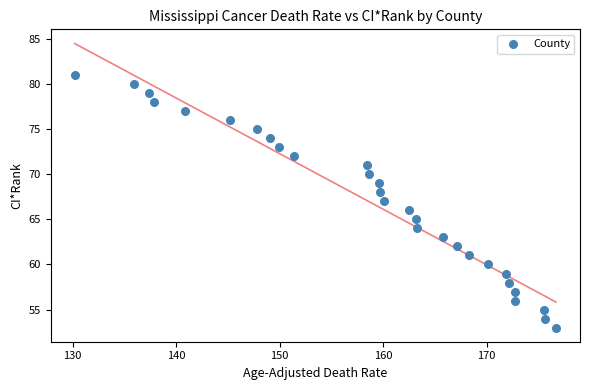

What is the range of Y values (max minus min)?

28